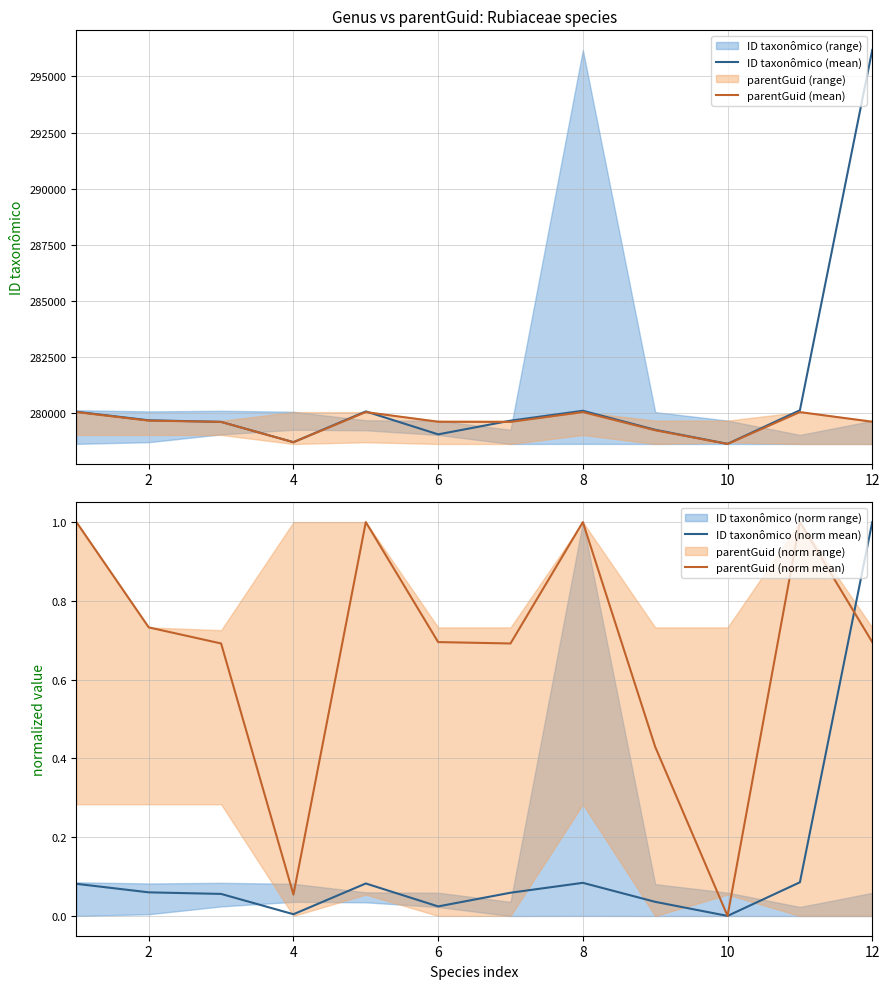

What is the average value of the parentGuid (mean) series?

279569